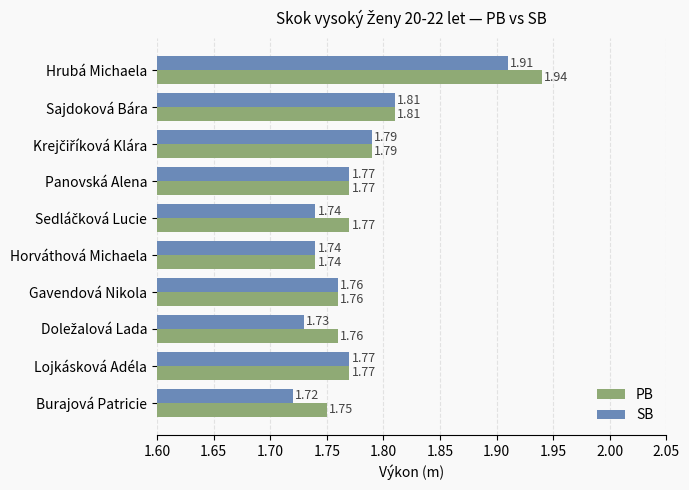

List the series in order of their peak value, highest first.

PB, SB